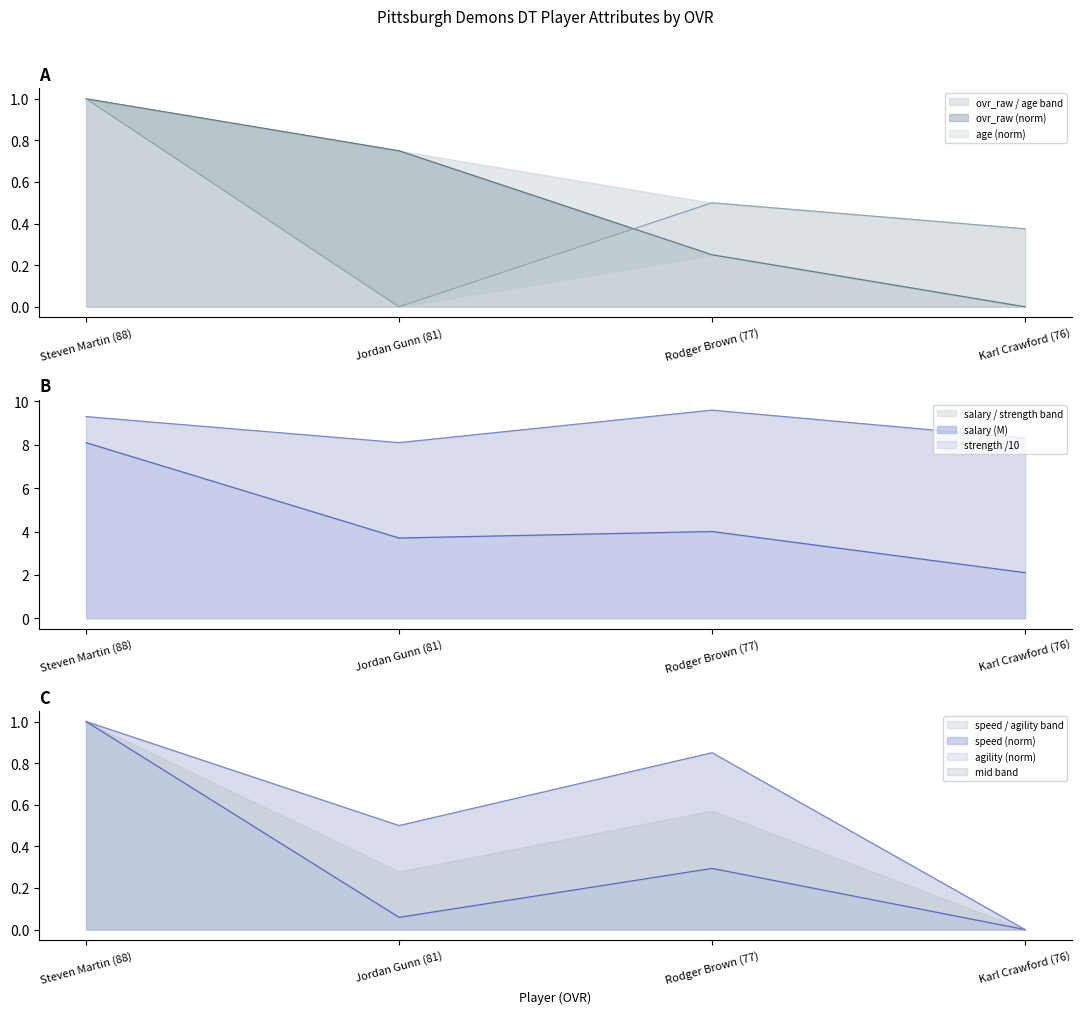

At which label is salary closest to 5?

Rodger Brown (77)